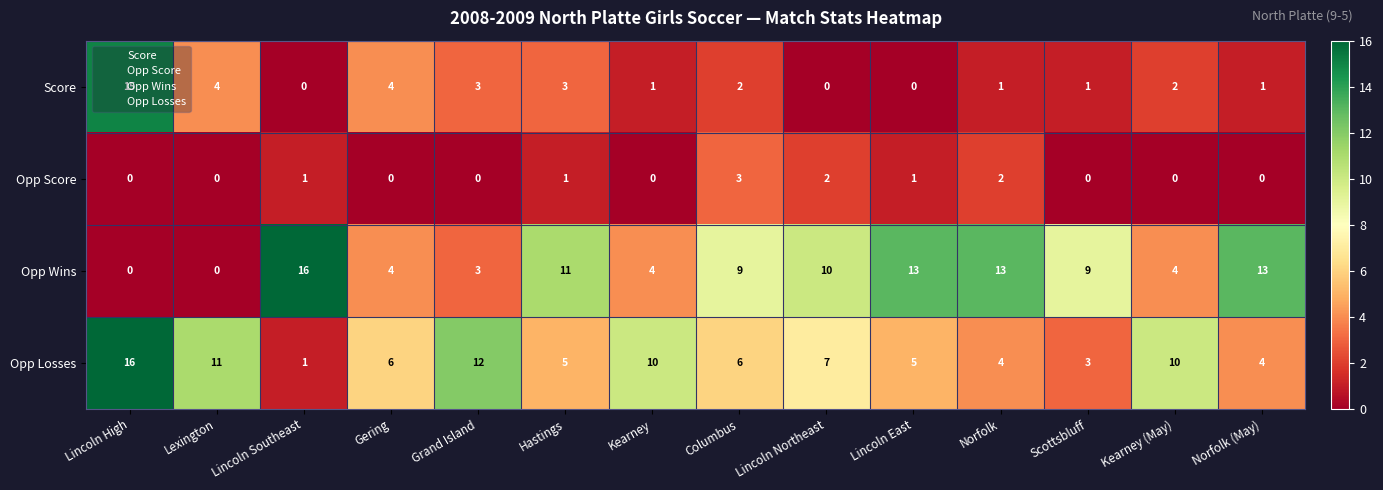

What is the difference between the maximum and minimum values in the Opp Wins series?

16